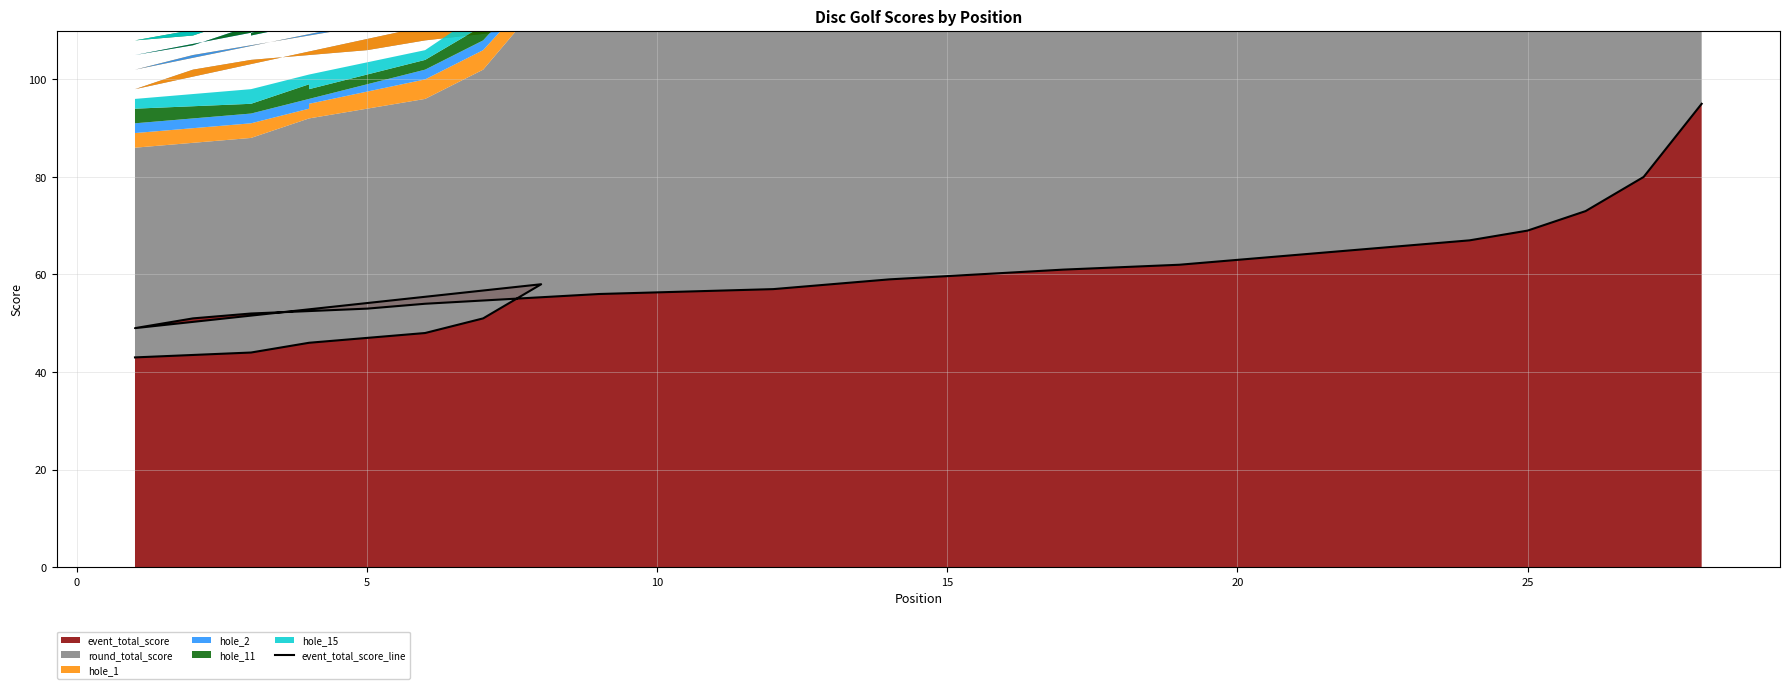

How many points are lower than both their immediate neighbors (excluding endpoints)?

1